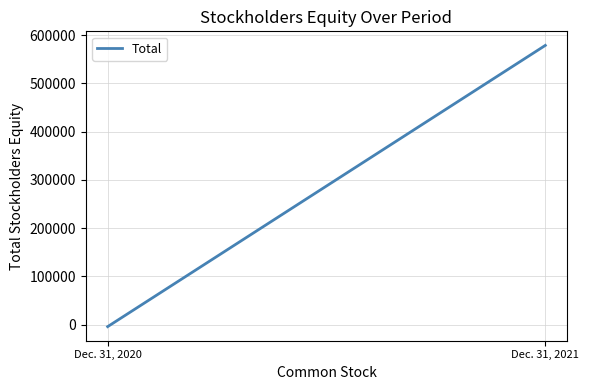

How many values are above zero?

1